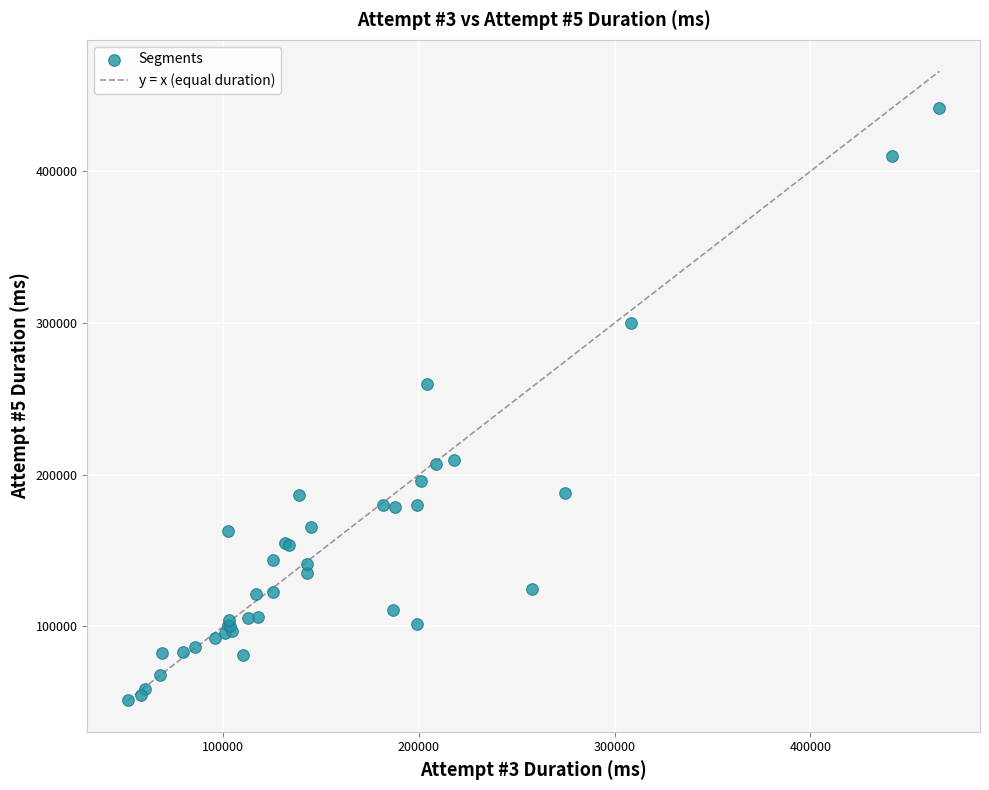

What Y value in the scatter plot is closest to 246377?

260063